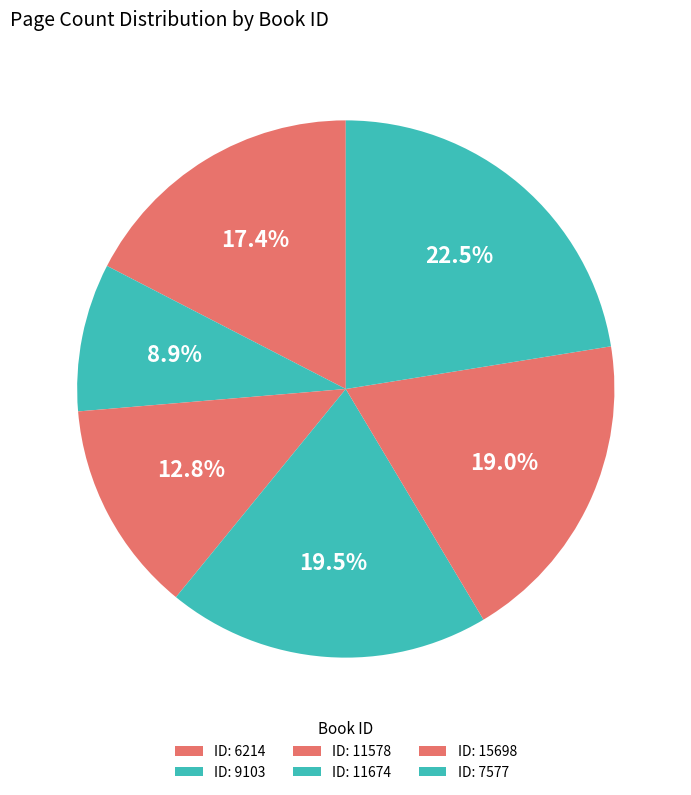

Count the number of slices in the pie.

6